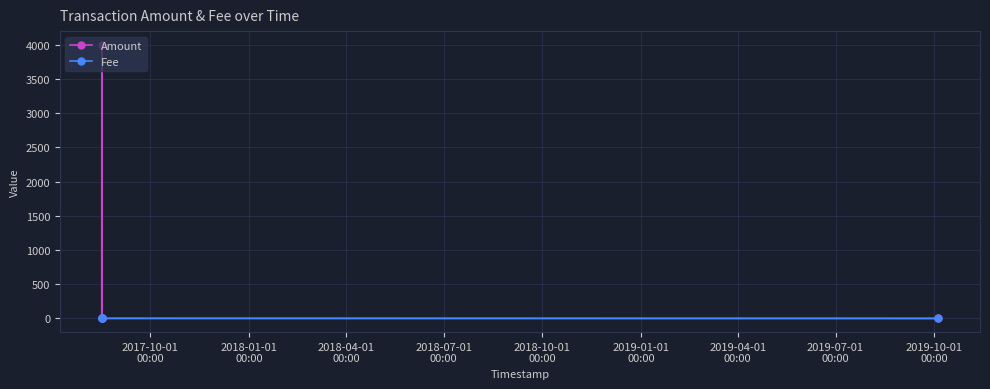

How many data points in Fee are less than 1?

1